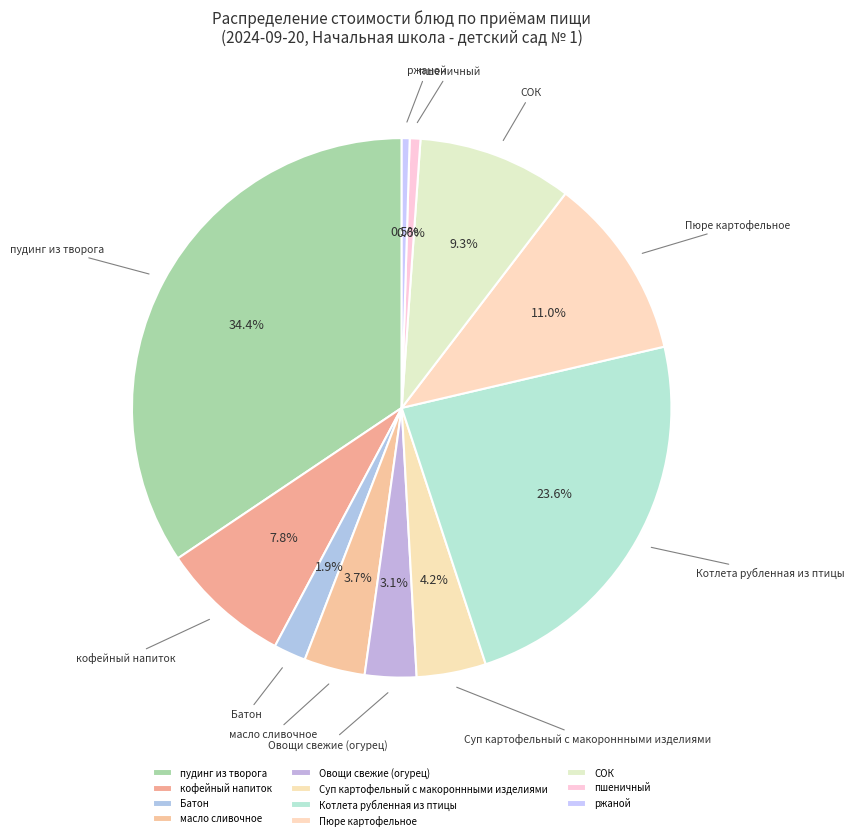

Approximately how many times larger is the value at кофейный напиток compared to масло сливочное?

2.1